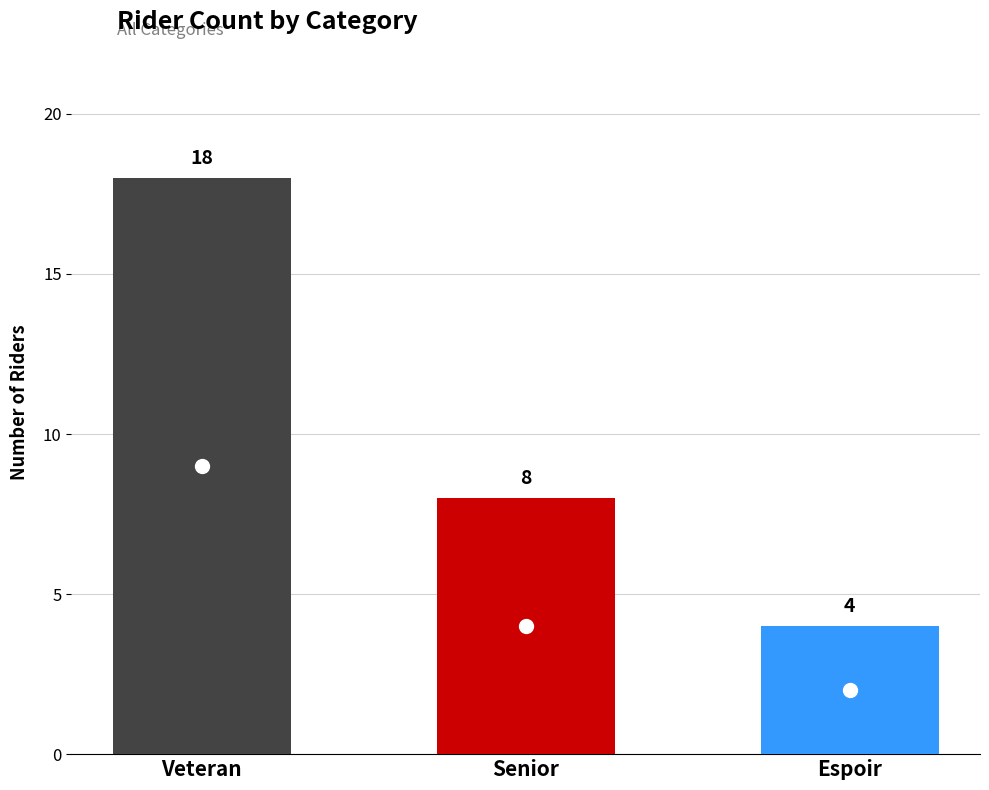

What is the minimum value shown in the chart?

4